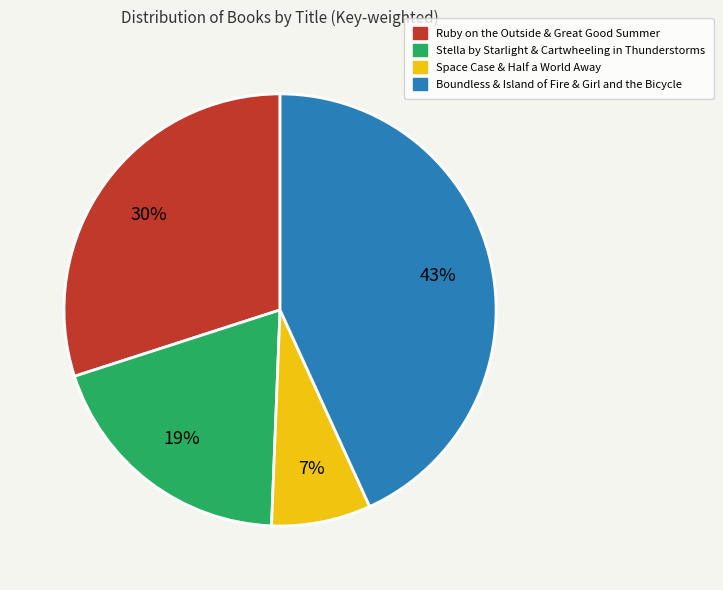

To the nearest percent, what is the average slice percentage?

25%